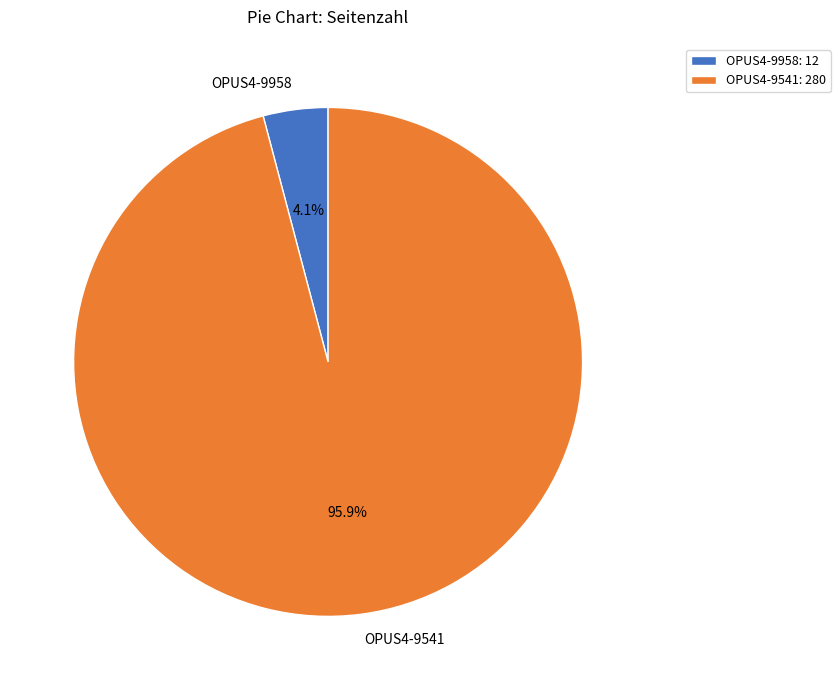

Is OPUS4-9541 the majority of the pie?

Yes